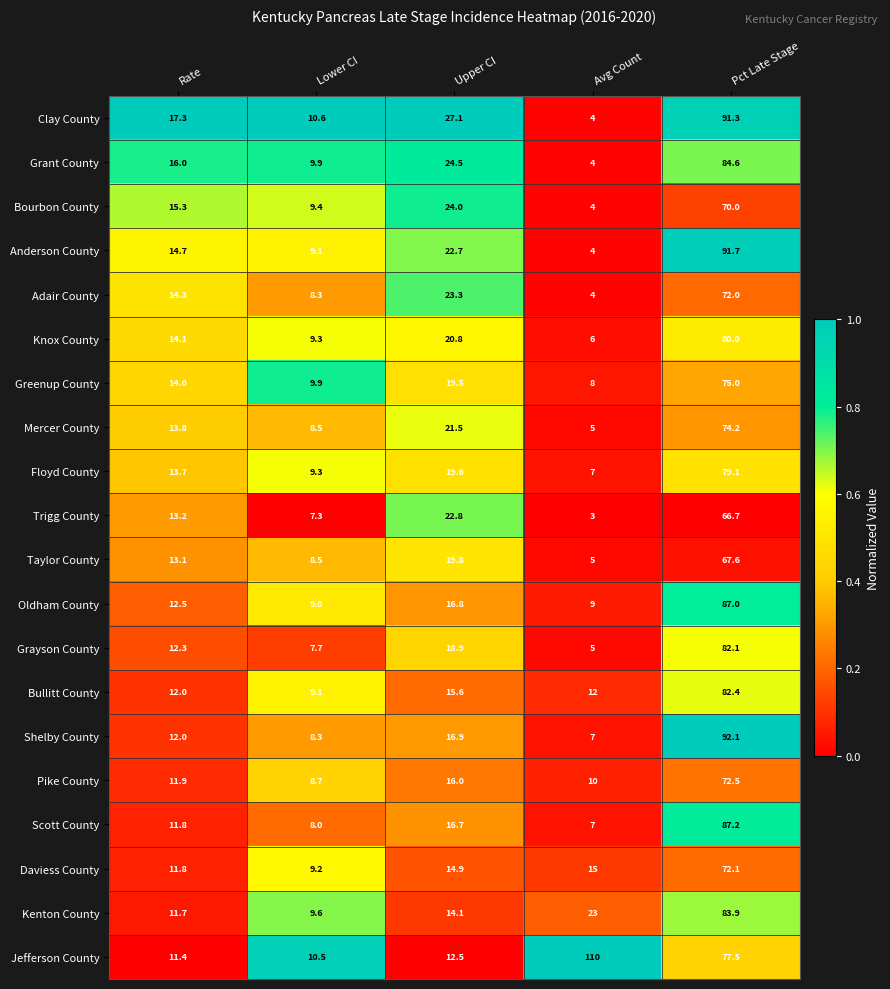

Which series changed the most between Rate and Avg Count?

Jefferson County